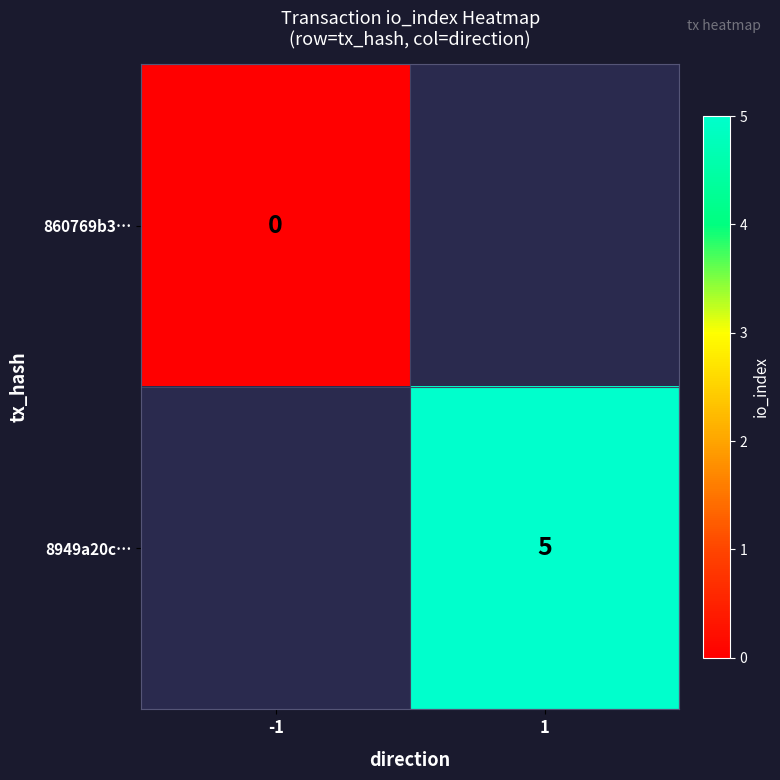

The value of 8949a20c… at 1 is 9. True or false?

False